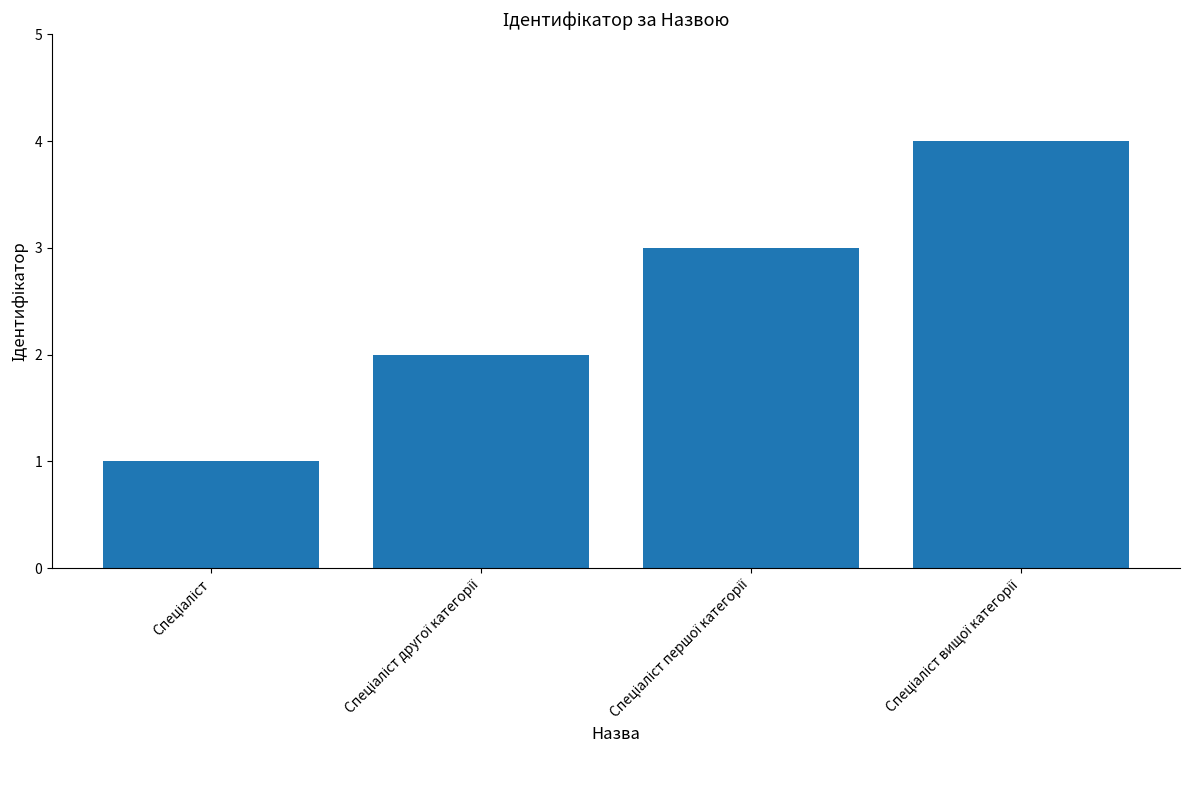

Does the chart contain any negative values?

No